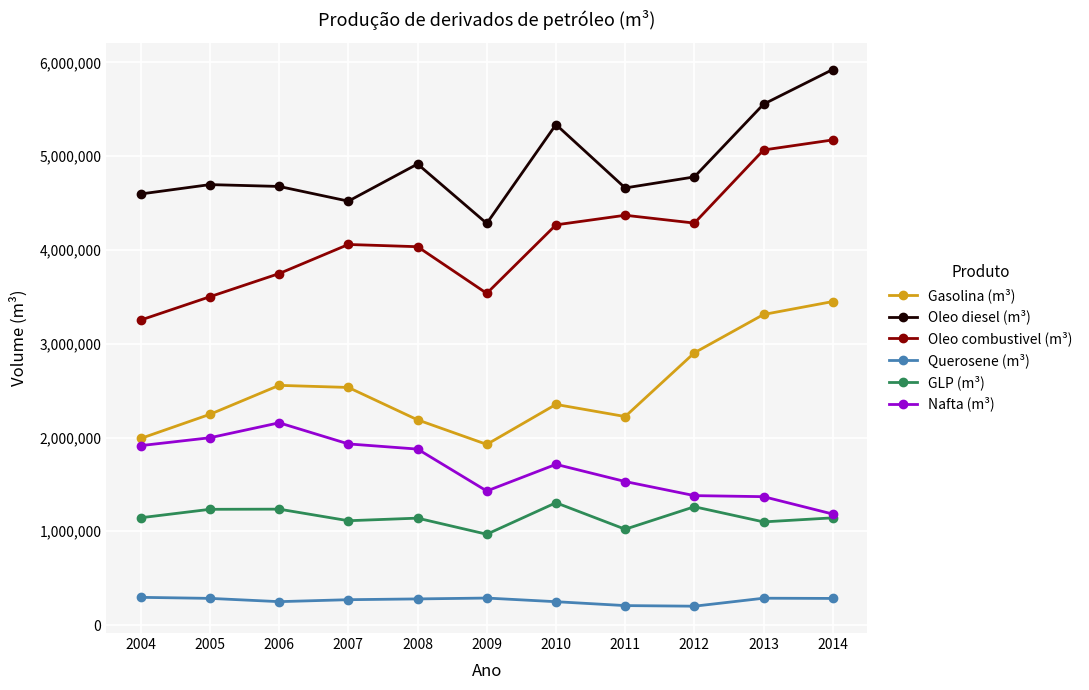

In Oleo combustivel (m³), how many points are higher than both neighbors (excluding endpoints)?

2